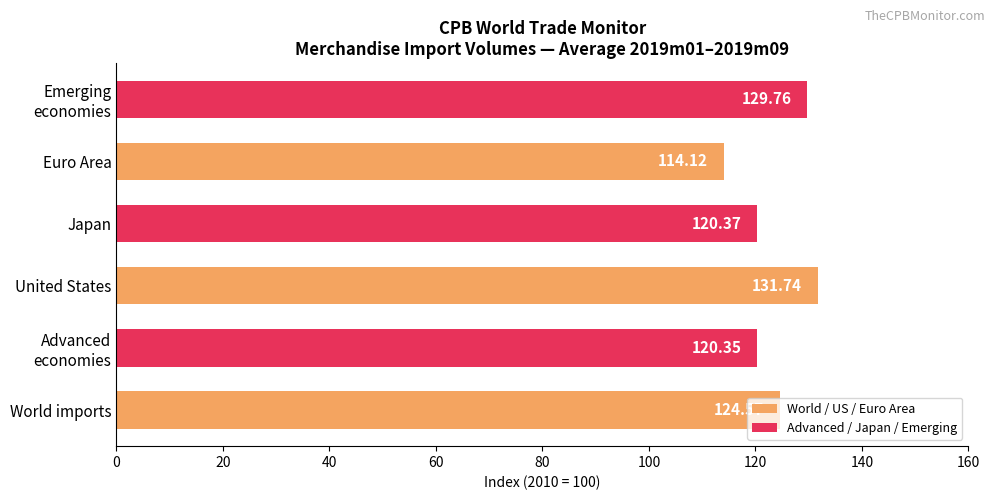

What is the difference between the second highest and minimum values?

15.6